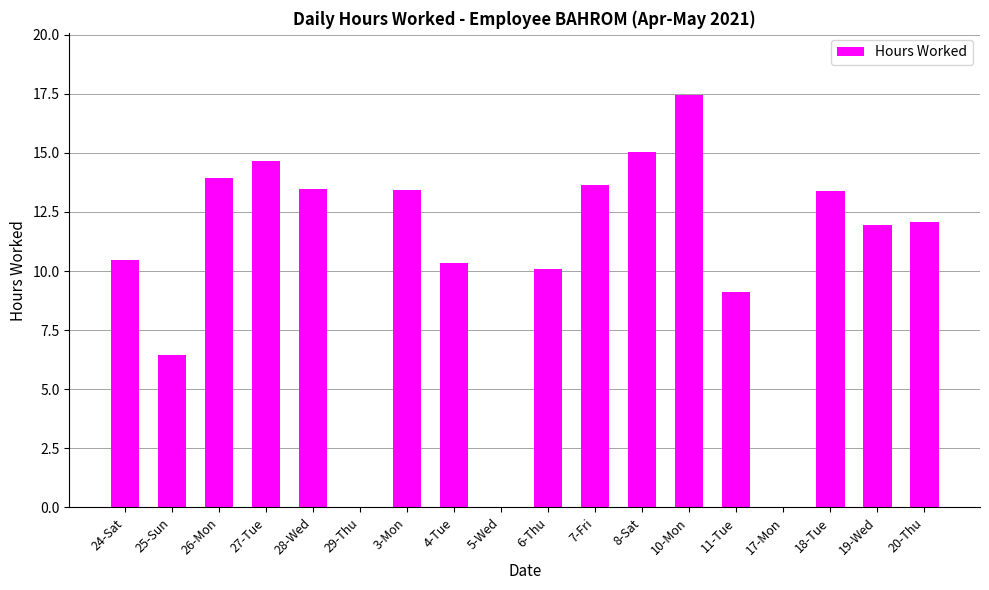

What is the sum of the values at 8-Sat and 27-Tue?

29.7